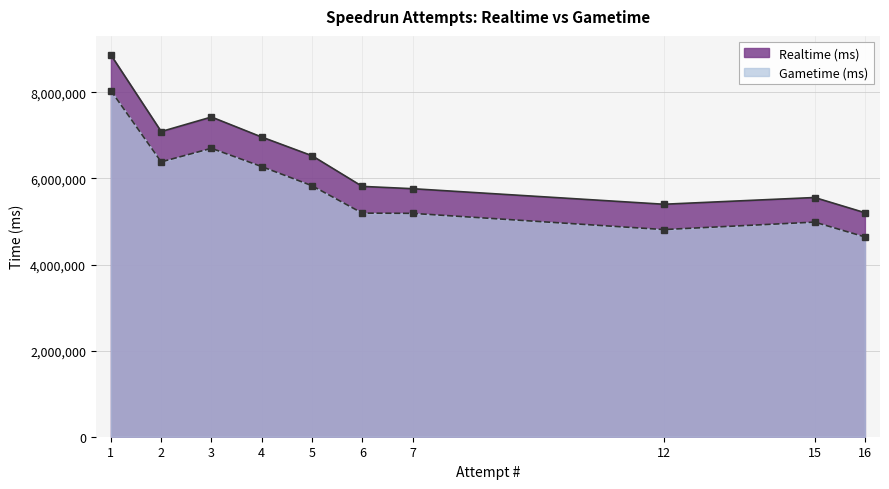

What are all the series names shown in the legend?

Realtime (ms), Gametime (ms)